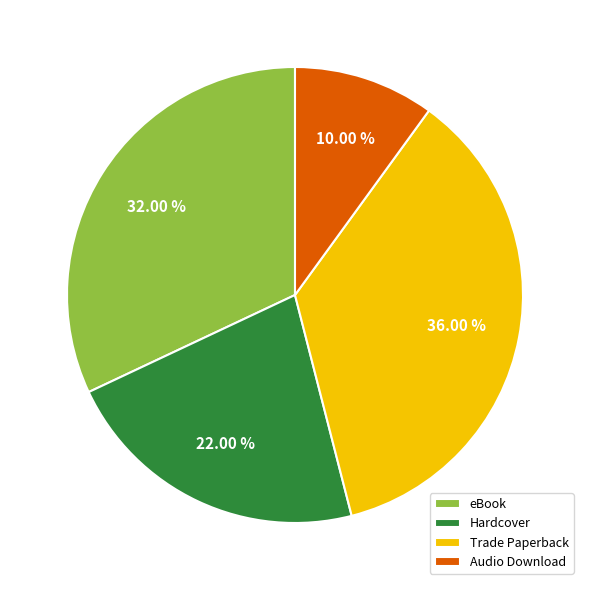

The eBook slice represents 32% of the pie. True or false?

True